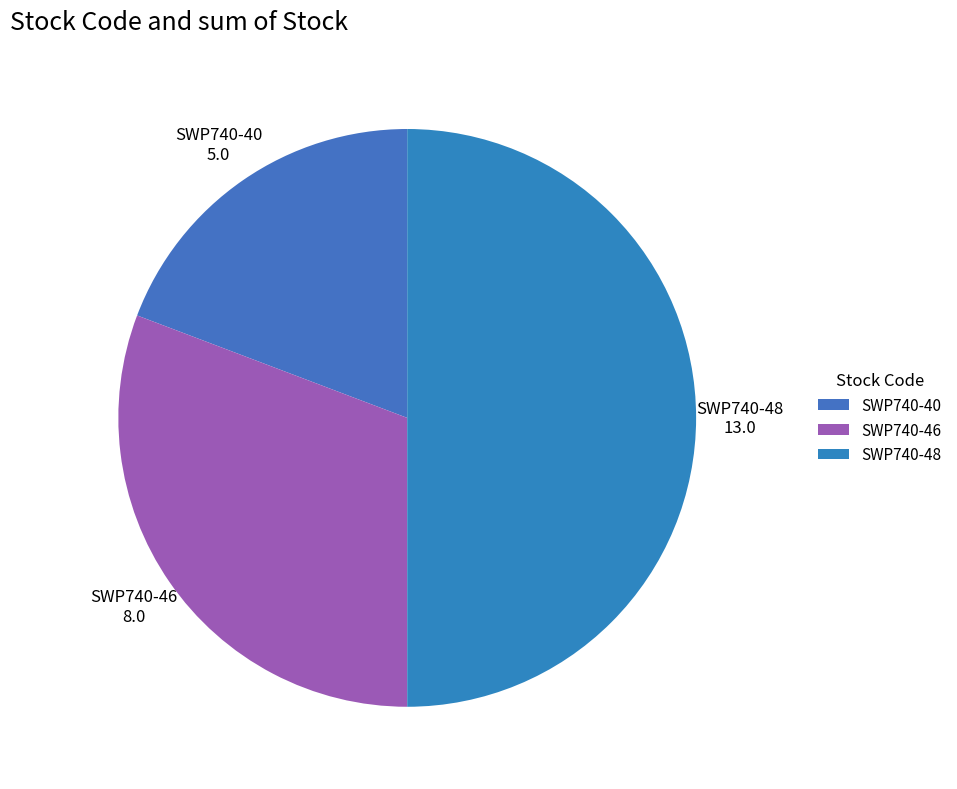

Is the sum of SWP740-46 and SWP740-48 greater than half?

Yes